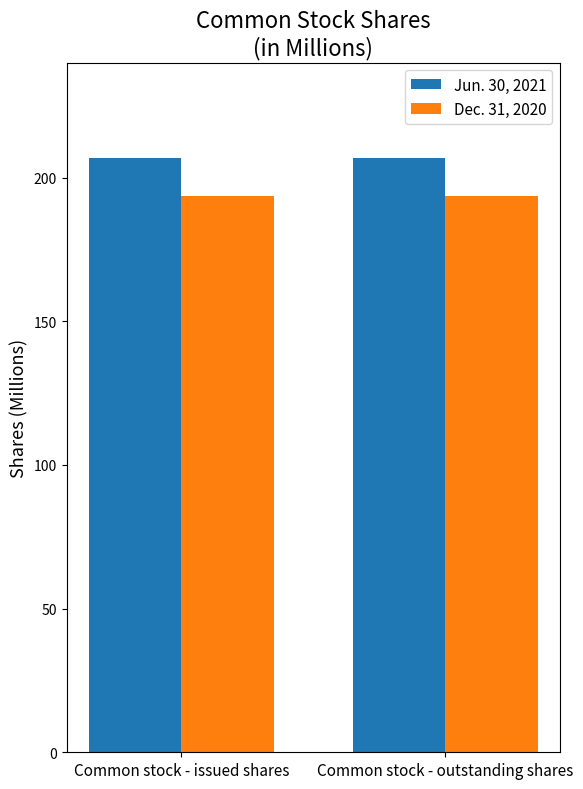

The value of Dec. 31, 2020 at Common stock - outstanding shares is 193.7. True or false?

True